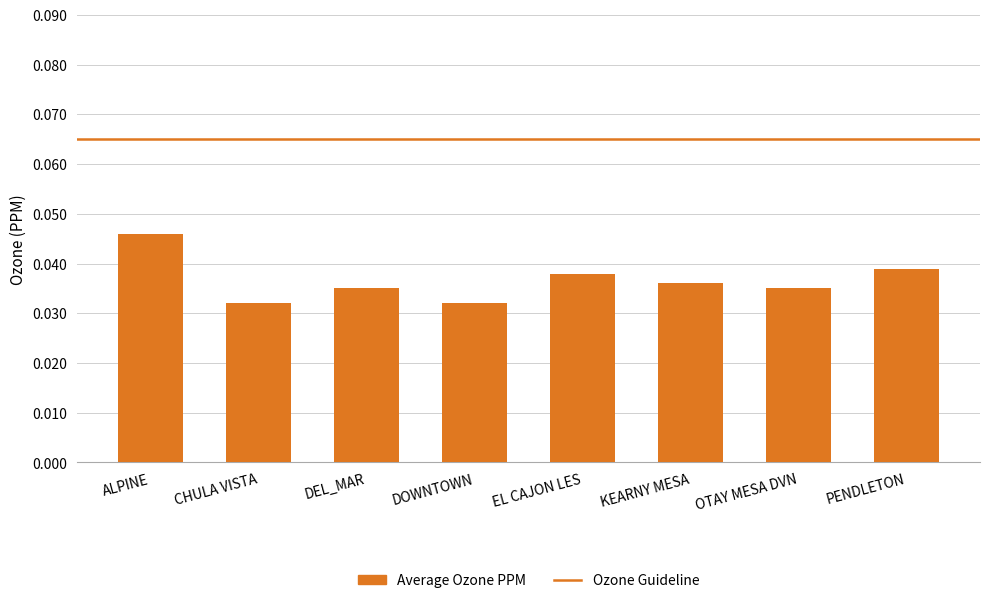

Which label corresponds to the largest value in the chart?

ALPINE